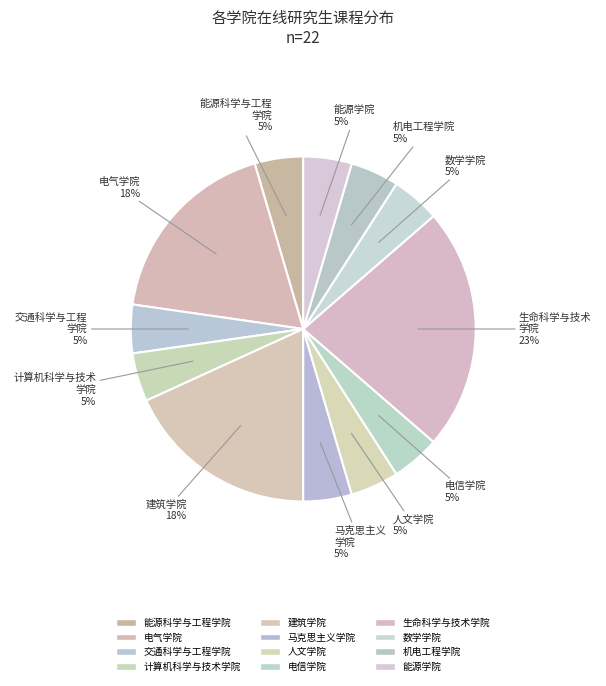

Rank the categories by value from highest to lowest.

生命科学与技术学院, 电气学院, 建筑学院, 能源科学与工程学院, 交通科学与工程学院, 计算机科学与技术学院, 马克思主义学院, 人文学院, 电信学院, 数学学院, 机电工程学院, 能源学院